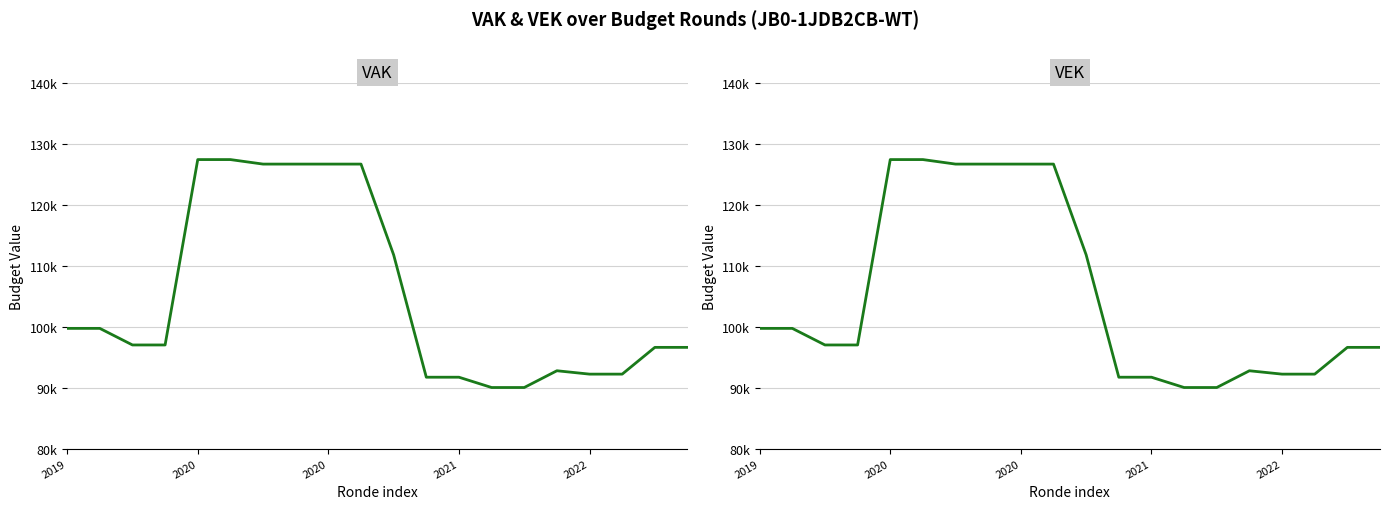

How many interior local peaks does the VEK series have?

1